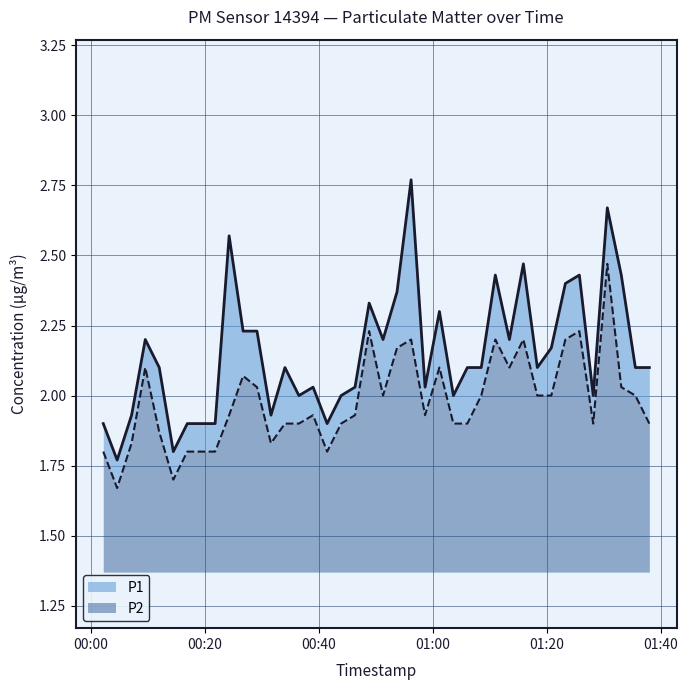

True or false: P2 and P1 cross at least once.

False